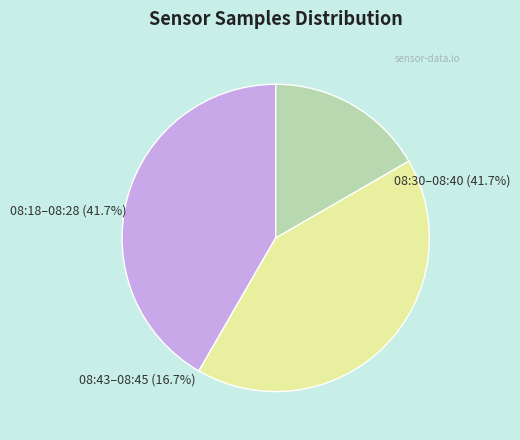

Approximately how many times larger is the value at 08:25 compared to 08:23?

1.0